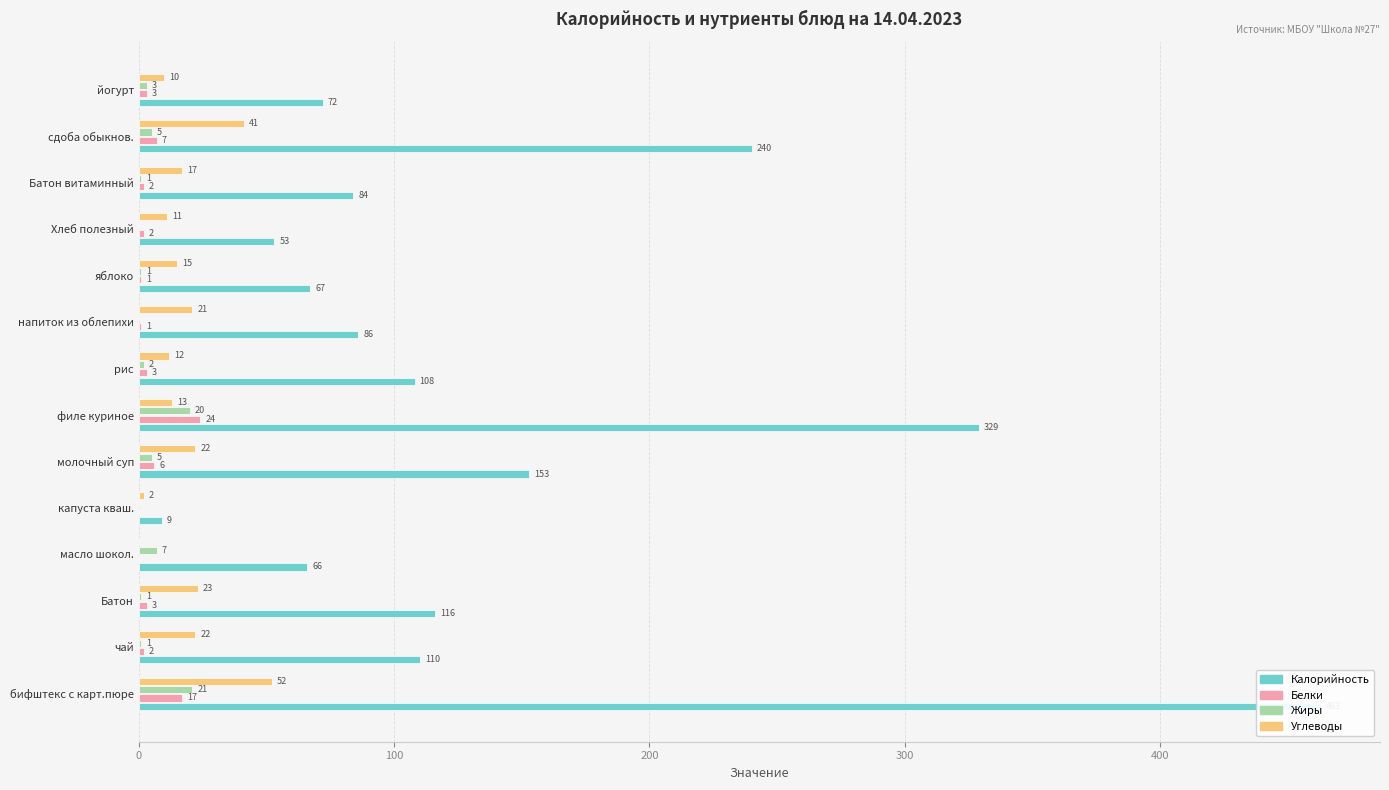

Which series has the largest total across all categories?

Калорийность